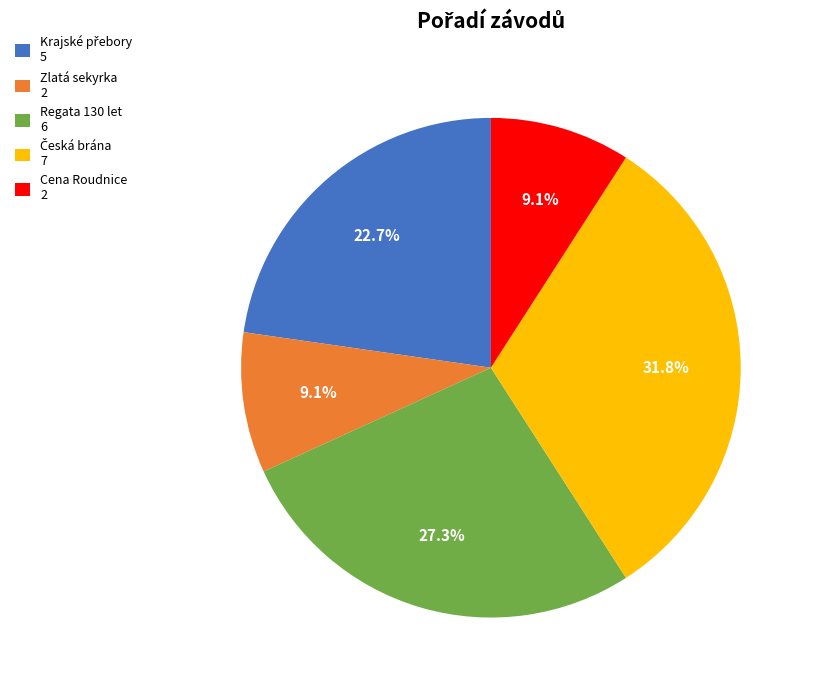

Does any single category account for the majority?

No